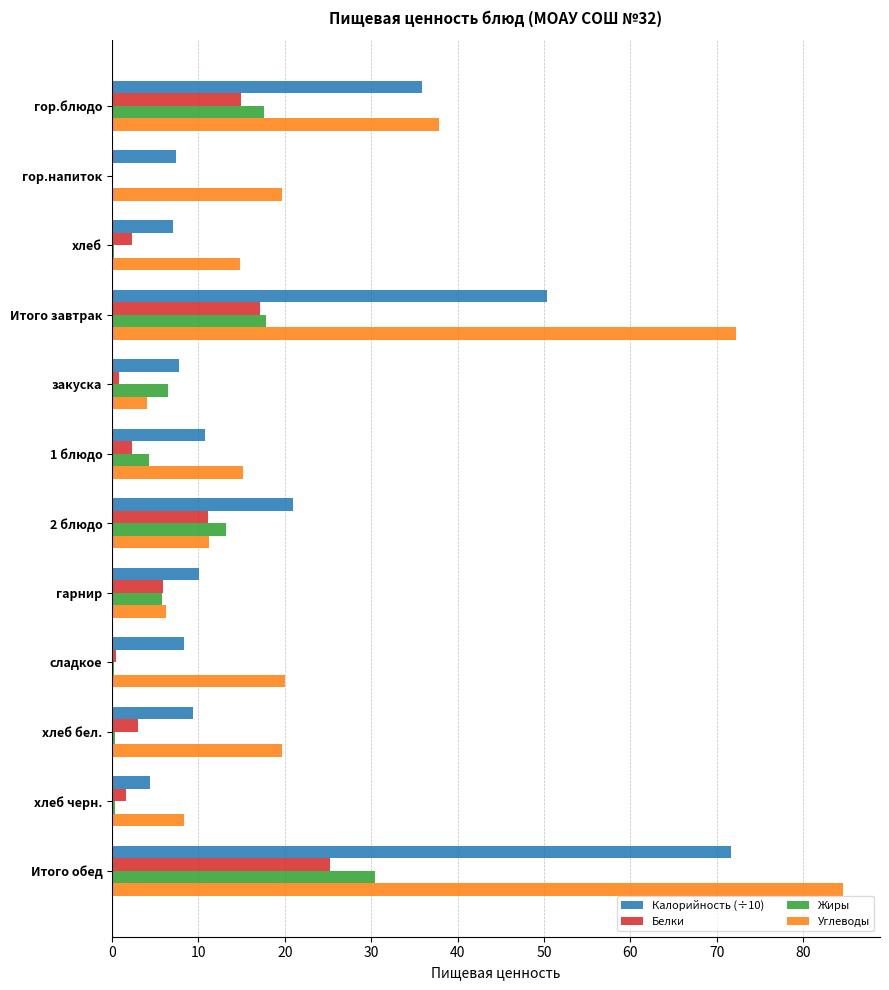

Read the Жиры value at Итого обед.

30.4